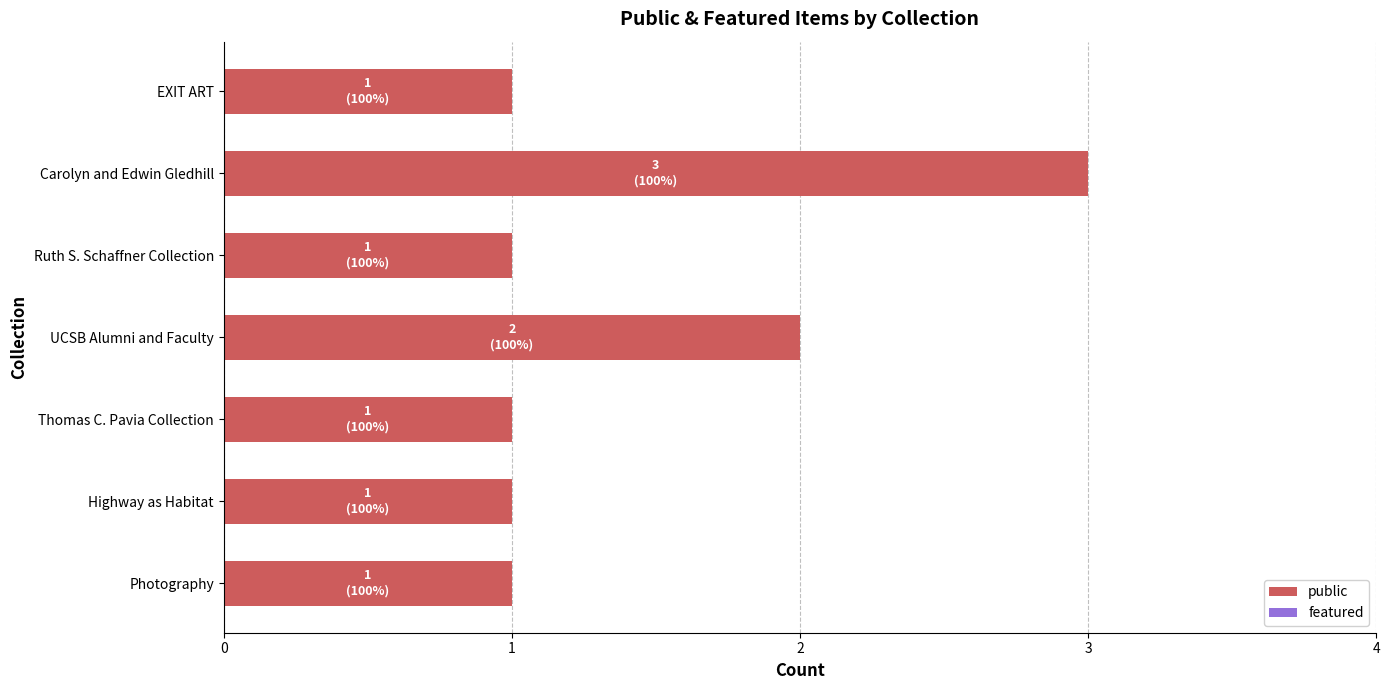

The chart shows a value of 1 at EXIT ART. True or false?

True